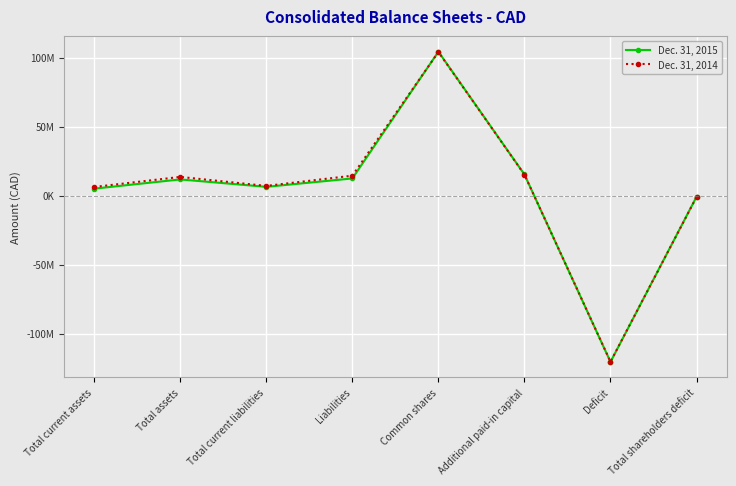

Which series has the largest range (max minus min)?

Dec. 31, 2015